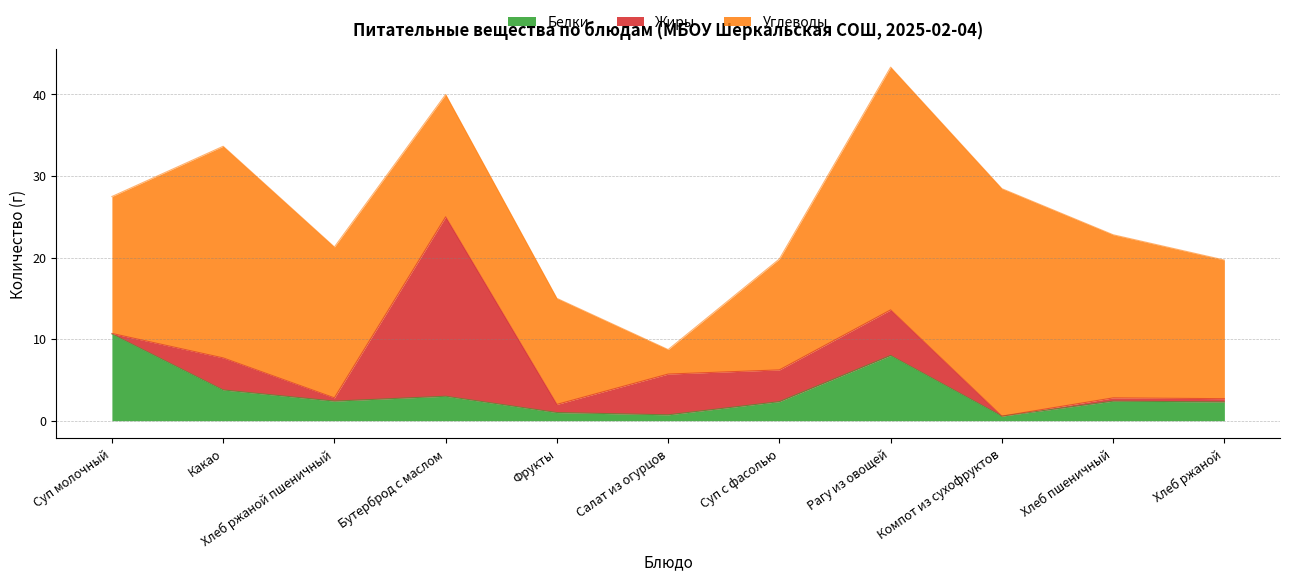

At which category does the chart reach its minimum across all series?

Компот из сухофруктов